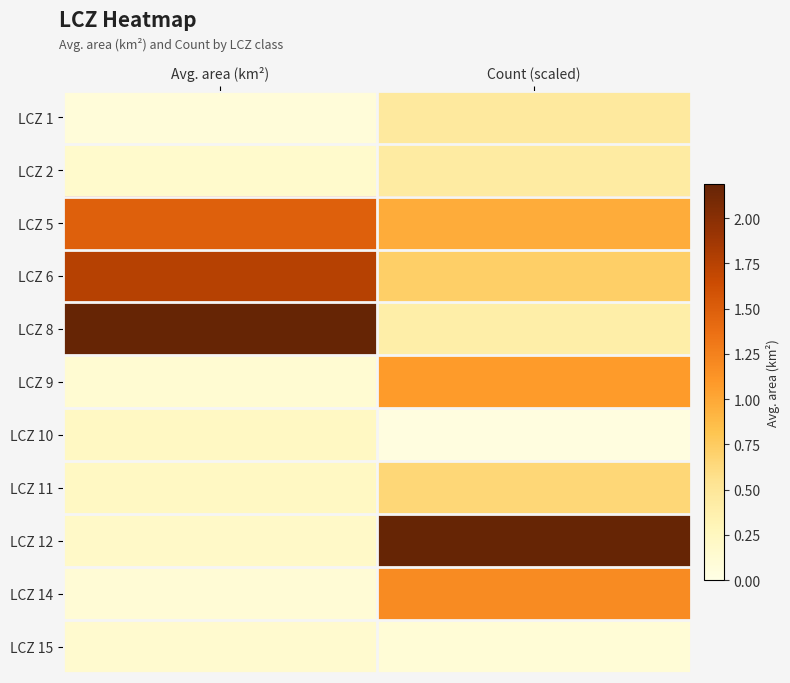

At which category does the chart reach its peak across all series?

Avg. area (km²)